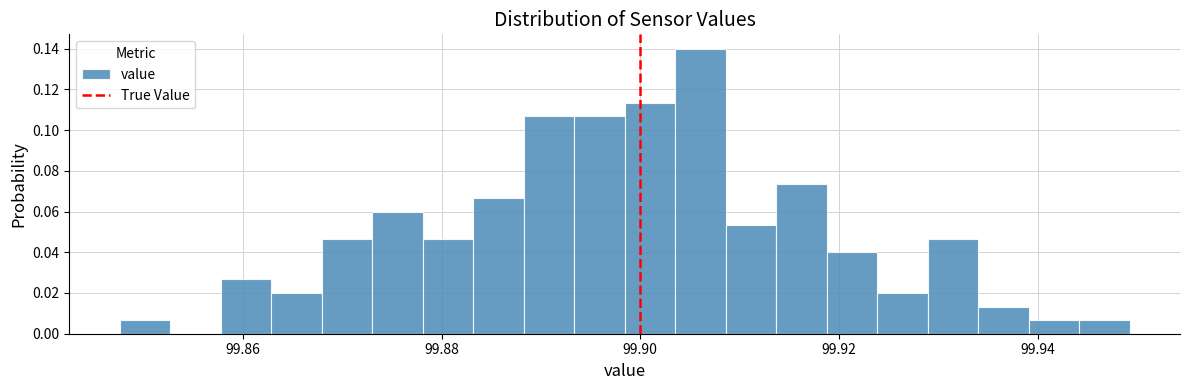

Read against the x-axis, roughly where is the centre of the tallest bar?

99.906